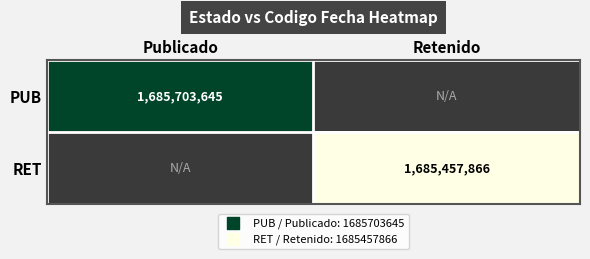

Which label corresponds to the smallest value in the chart?

Retenido